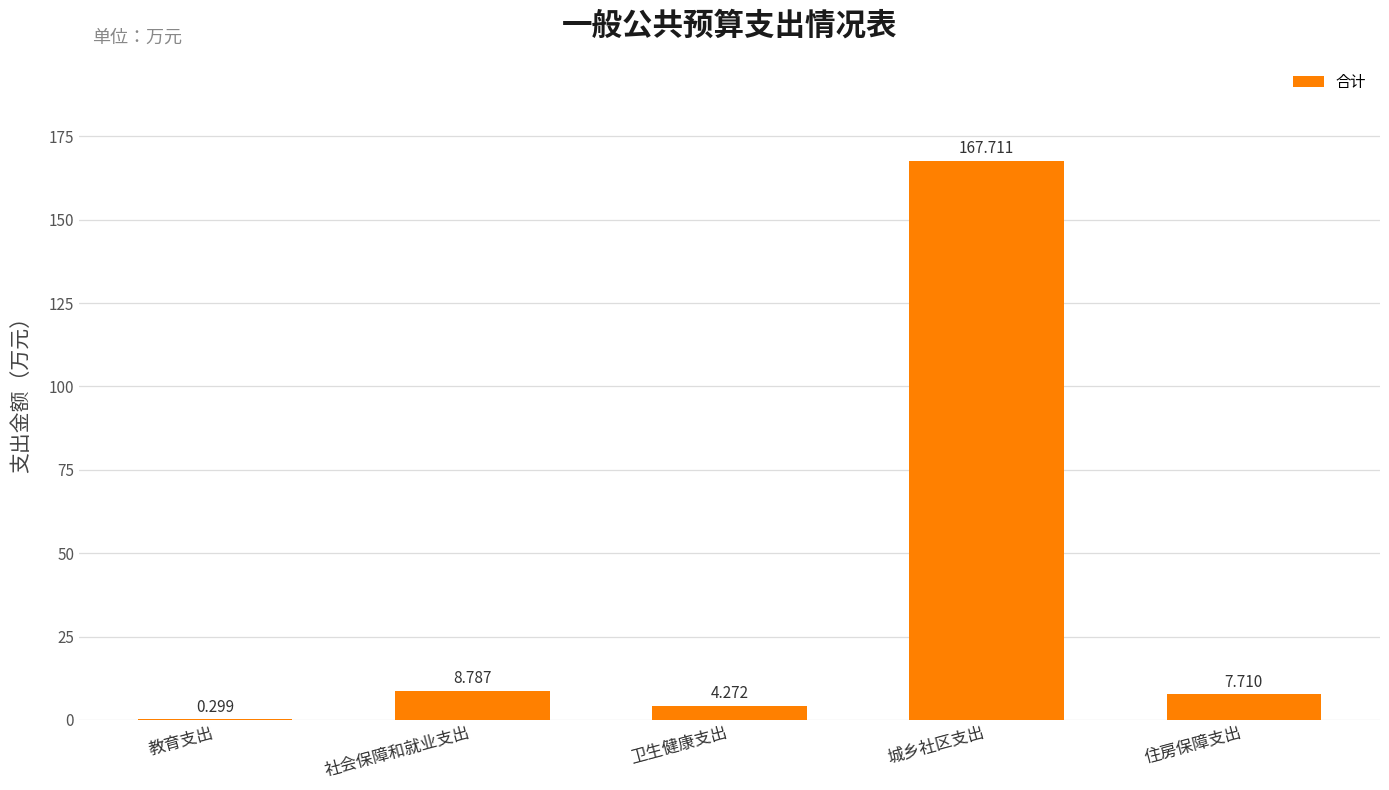

What is the sum of the values at 社会保障和就业支出 and 卫生健康支出?

13.1